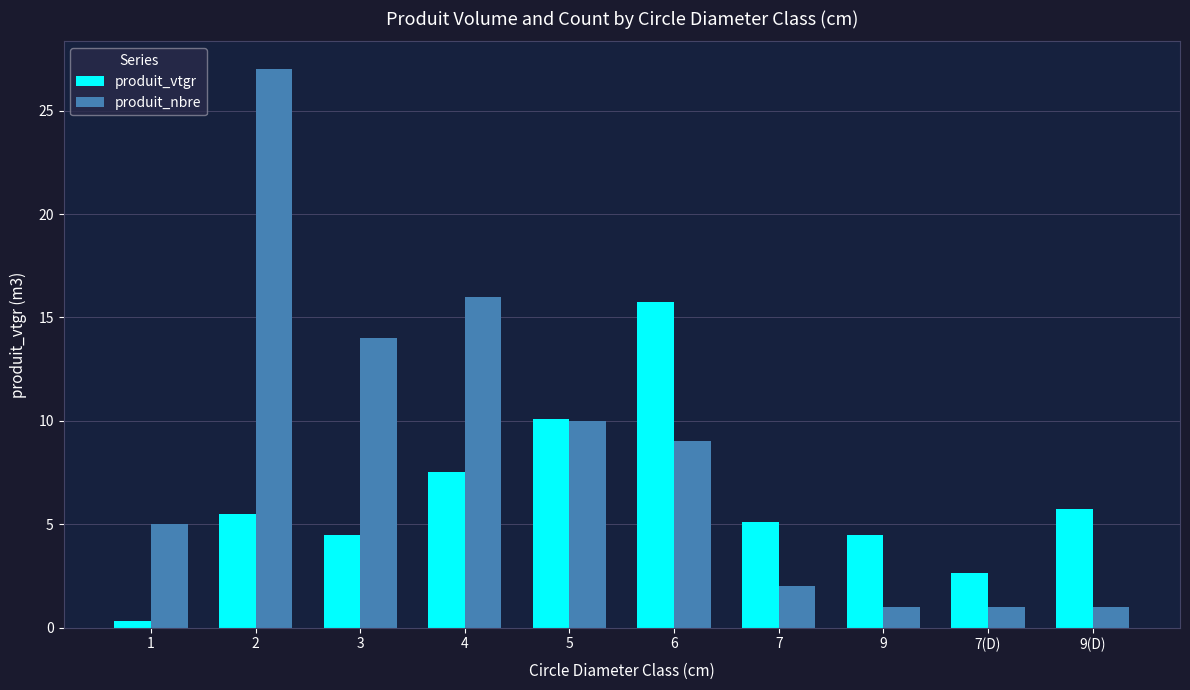

At which label does produit_vtgr reach its minimum?

1